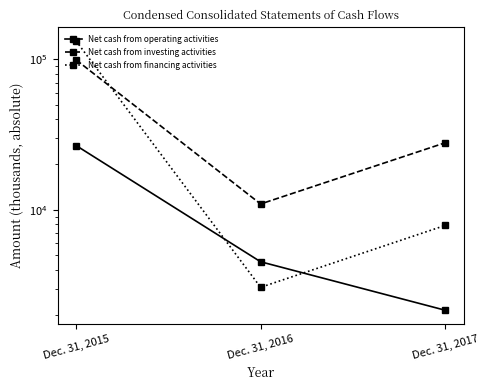

What is the lowest value of the Net cash from operating activities series?

2156